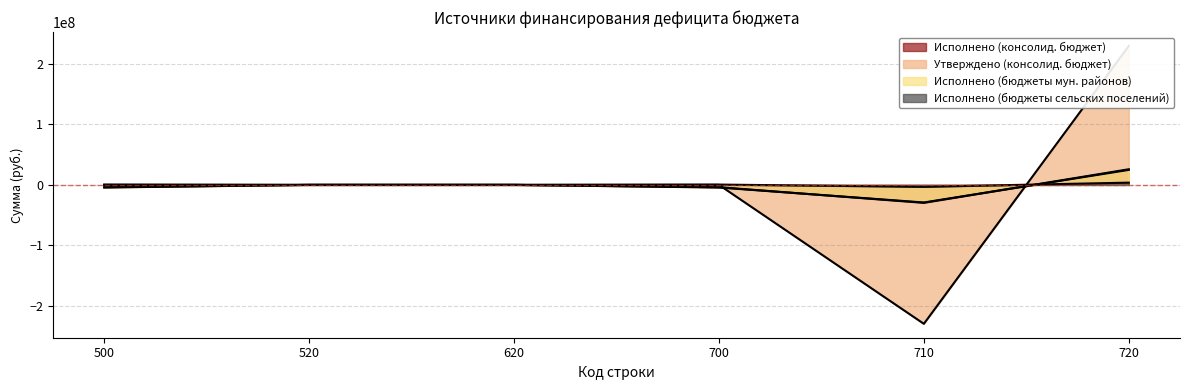

At which label does Исполнено (консолид. бюджет) reach its minimum?

710